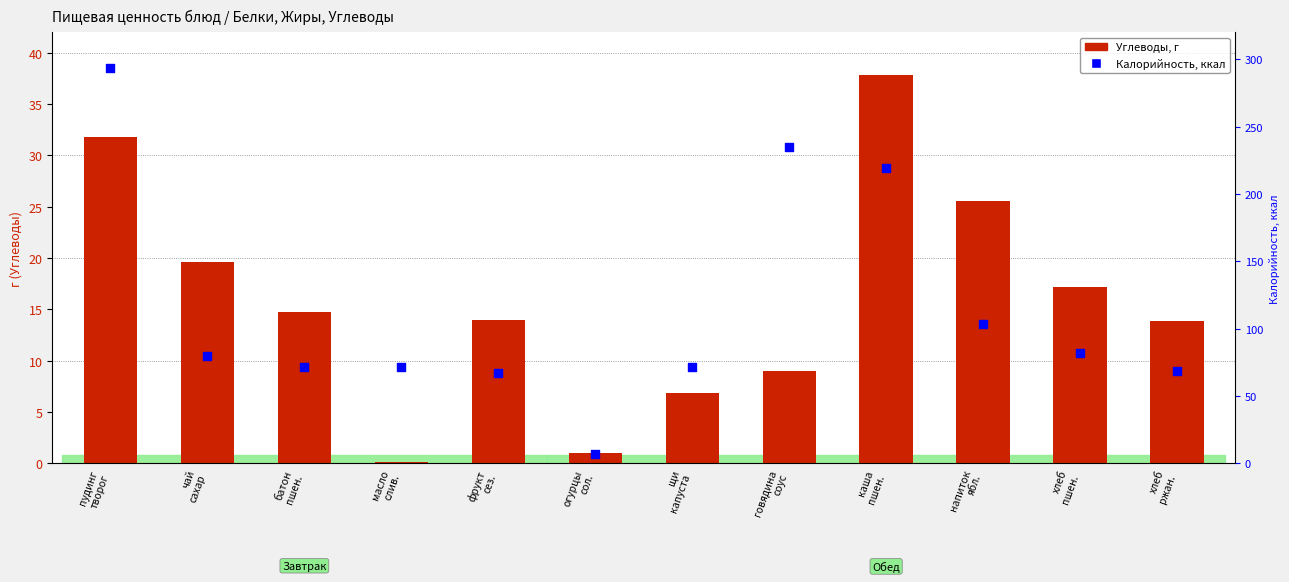

At which category is the sum across all series the highest?

пудинг
творог